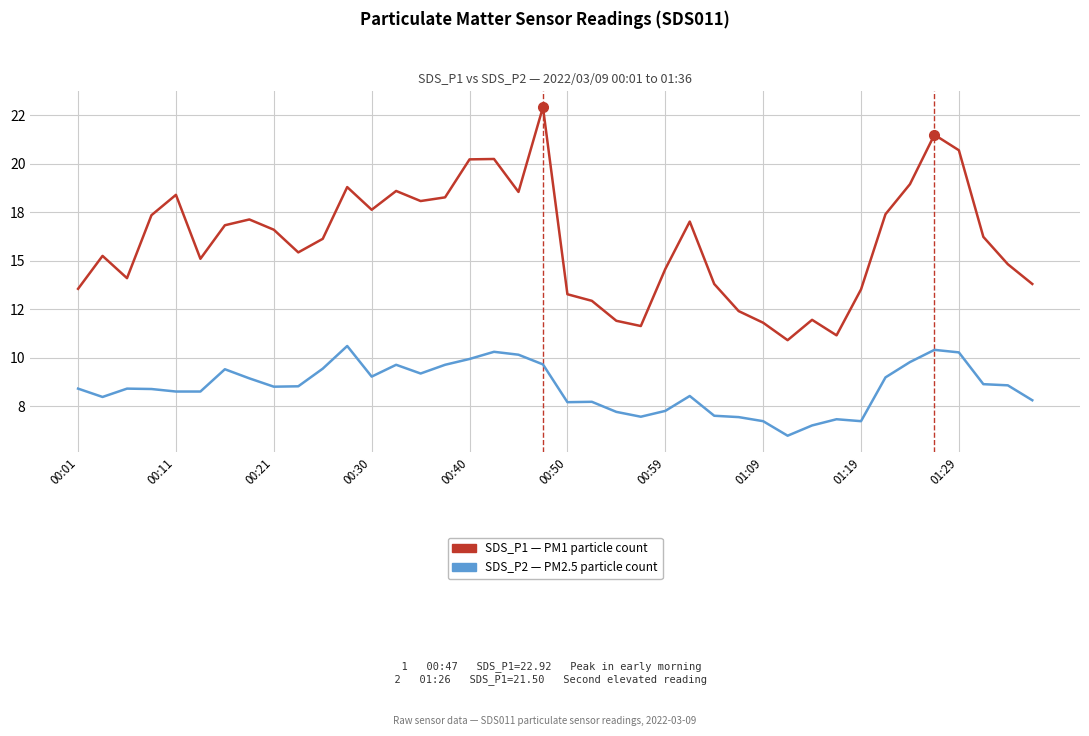

Does the chart display data point markers on the line(s)?

No